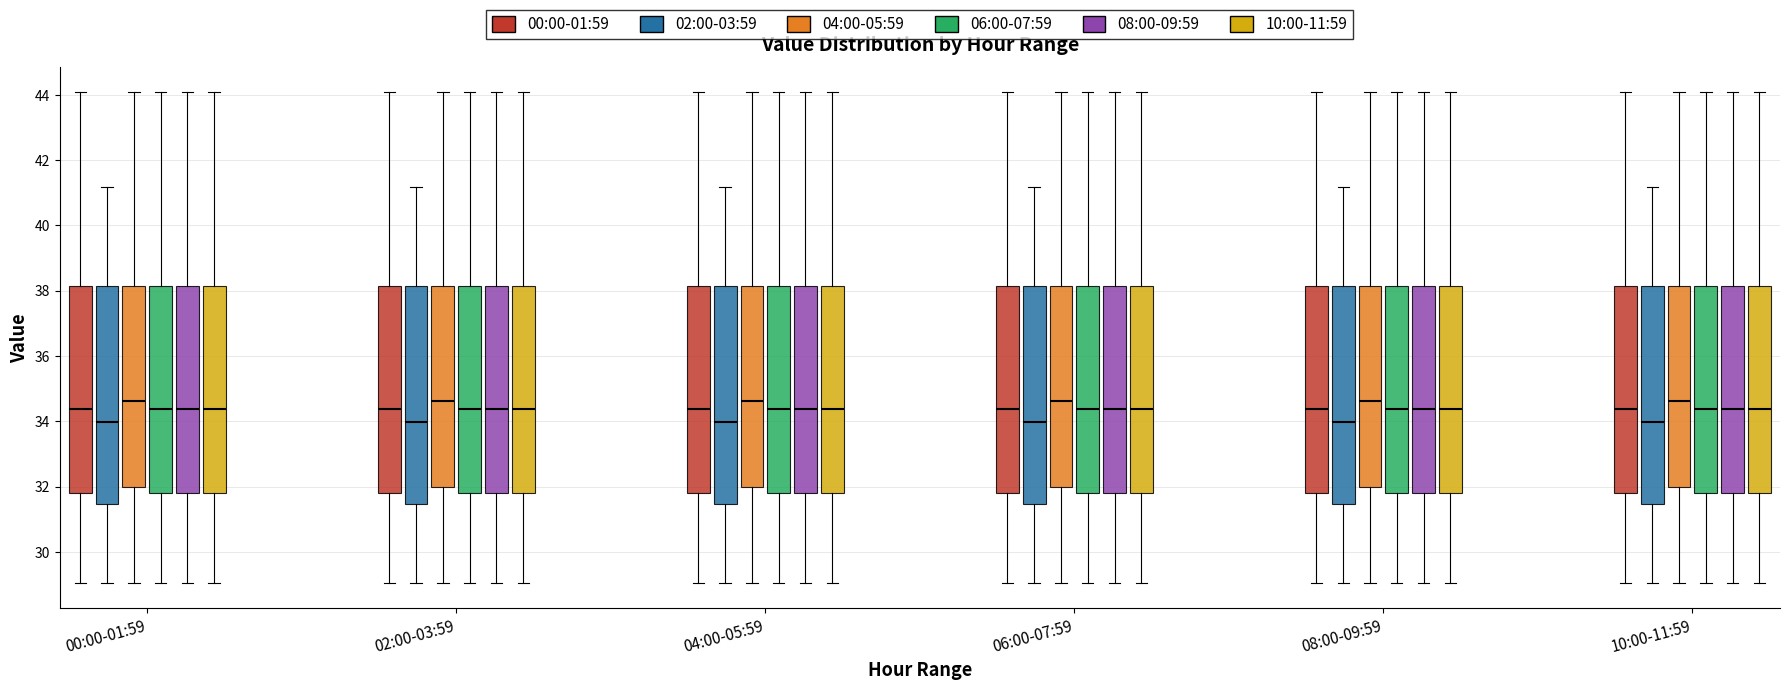

Reading left to right, read every box against the y-axis: the position of its median line, the range the box covers, and the ends of its whiskers. The values are not printed on the chart, so give them approximately, as read against the axis.

00:00-01:59 (00:00-01:59): median 34.4, box 31.8 to 38.2, whiskers 29.0 to 44.2
00:00-01:59 (02:00-03:59): median 34.0, box 31.4 to 38.2, whiskers 29.0 to 41.2
00:00-01:59 (04:00-05:59): median 34.6, box 32.0 to 38.2, whiskers 29.0 to 44.2
00:00-01:59 (06:00-07:59): median 34.4, box 31.8 to 38.2, whiskers 29.0 to 44.2
00:00-01:59 (08:00-09:59): median 34.4, box 31.8 to 38.2, whiskers 29.0 to 44.2
00:00-01:59 (10:00-11:59): median 34.4, box 31.8 to 38.2, whiskers 29.0 to 44.2
02:00-03:59 (00:00-01:59): median 34.4, box 31.8 to 38.2, whiskers 29.0 to 44.2
02:00-03:59 (02:00-03:59): median 34.0, box 31.4 to 38.2, whiskers 29.0 to 41.2
02:00-03:59 (04:00-05:59): median 34.6, box 32.0 to 38.2, whiskers 29.0 to 44.2
02:00-03:59 (06:00-07:59): median 34.4, box 31.8 to 38.2, whiskers 29.0 to 44.2
02:00-03:59 (08:00-09:59): median 34.4, box 31.8 to 38.2, whiskers 29.0 to 44.2
02:00-03:59 (10:00-11:59): median 34.4, box 31.8 to 38.2, whiskers 29.0 to 44.2
04:00-05:59 (00:00-01:59): median 34.4, box 31.8 to 38.2, whiskers 29.0 to 44.2
04:00-05:59 (02:00-03:59): median 34.0, box 31.4 to 38.2, whiskers 29.0 to 41.2
04:00-05:59 (04:00-05:59): median 34.6, box 32.0 to 38.2, whiskers 29.0 to 44.2
04:00-05:59 (06:00-07:59): median 34.4, box 31.8 to 38.2, whiskers 29.0 to 44.2
04:00-05:59 (08:00-09:59): median 34.4, box 31.8 to 38.2, whiskers 29.0 to 44.2
04:00-05:59 (10:00-11:59): median 34.4, box 31.8 to 38.2, whiskers 29.0 to 44.2
06:00-07:59 (00:00-01:59): median 34.4, box 31.8 to 38.2, whiskers 29.0 to 44.2
06:00-07:59 (02:00-03:59): median 34.0, box 31.4 to 38.2, whiskers 29.0 to 41.2
06:00-07:59 (04:00-05:59): median 34.6, box 32.0 to 38.2, whiskers 29.0 to 44.2
06:00-07:59 (06:00-07:59): median 34.4, box 31.8 to 38.2, whiskers 29.0 to 44.2
06:00-07:59 (08:00-09:59): median 34.4, box 31.8 to 38.2, whiskers 29.0 to 44.2
06:00-07:59 (10:00-11:59): median 34.4, box 31.8 to 38.2, whiskers 29.0 to 44.2
08:00-09:59 (00:00-01:59): median 34.4, box 31.8 to 38.2, whiskers 29.0 to 44.2
08:00-09:59 (02:00-03:59): median 34.0, box 31.4 to 38.2, whiskers 29.0 to 41.2
08:00-09:59 (04:00-05:59): median 34.6, box 32.0 to 38.2, whiskers 29.0 to 44.2
08:00-09:59 (06:00-07:59): median 34.4, box 31.8 to 38.2, whiskers 29.0 to 44.2
08:00-09:59 (08:00-09:59): median 34.4, box 31.8 to 38.2, whiskers 29.0 to 44.2
08:00-09:59 (10:00-11:59): median 34.4, box 31.8 to 38.2, whiskers 29.0 to 44.2
10:00-11:59 (00:00-01:59): median 34.4, box 31.8 to 38.2, whiskers 29.0 to 44.2
10:00-11:59 (02:00-03:59): median 34.0, box 31.4 to 38.2, whiskers 29.0 to 41.2
10:00-11:59 (04:00-05:59): median 34.6, box 32.0 to 38.2, whiskers 29.0 to 44.2
10:00-11:59 (06:00-07:59): median 34.4, box 31.8 to 38.2, whiskers 29.0 to 44.2
10:00-11:59 (08:00-09:59): median 34.4, box 31.8 to 38.2, whiskers 29.0 to 44.2
10:00-11:59 (10:00-11:59): median 34.4, box 31.8 to 38.2, whiskers 29.0 to 44.2